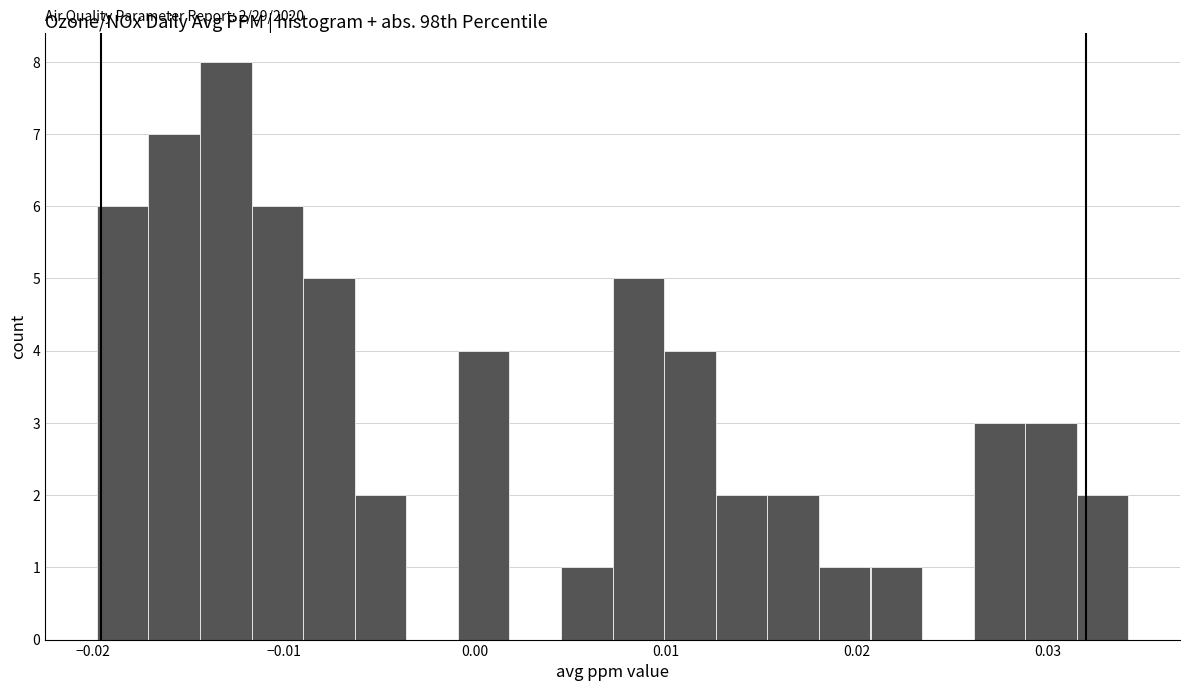

Read against the x-axis, roughly where is the centre of the tallest bar?

-0.013